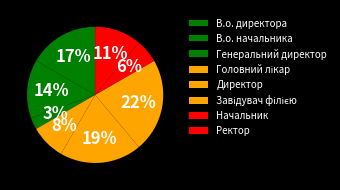

Which category has the smallest portion of the pie?

Генеральний директор